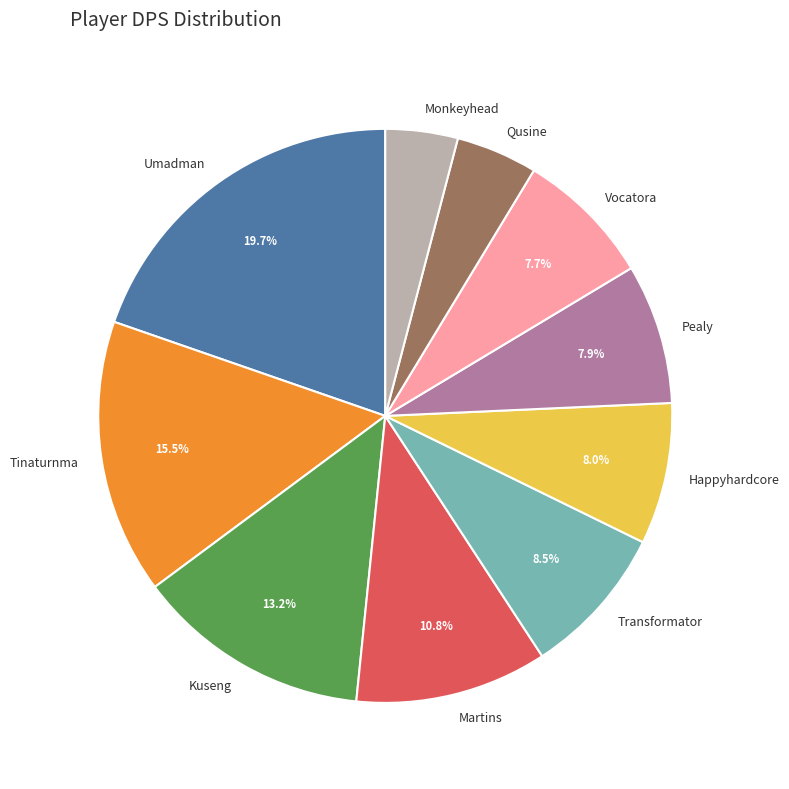

Count the number of slices in the pie.

10